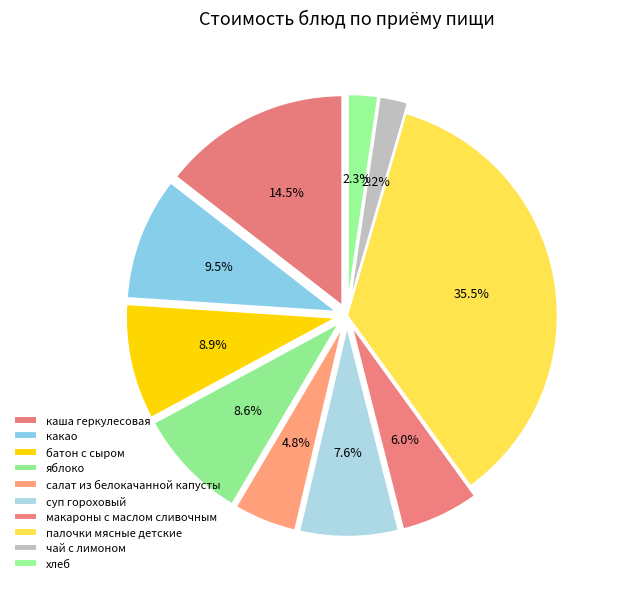

Rank the categories by value from highest to lowest.

палочки мясные детские, каша геркулесовая, какао, батон с сыром, яблоко, суп гороховый, макароны с маслом сливочным, салат из белокачанной капусты, хлеб, чай с лимоном